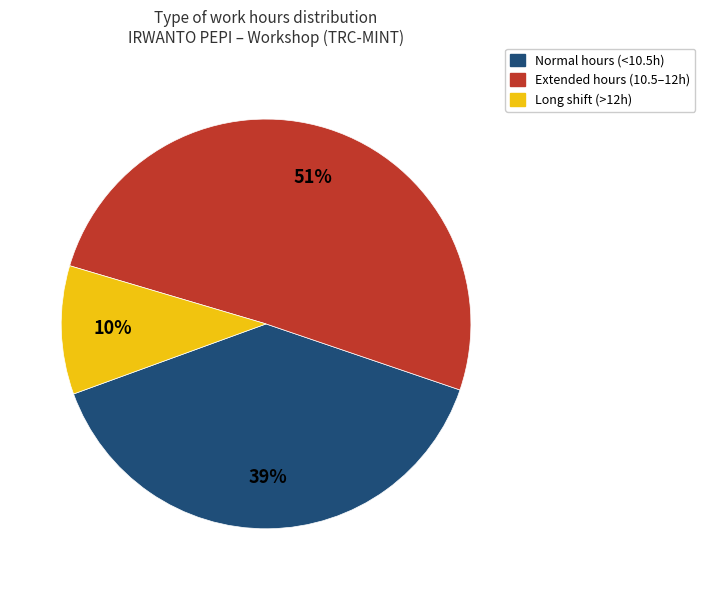

How many slices are in this pie chart?

3